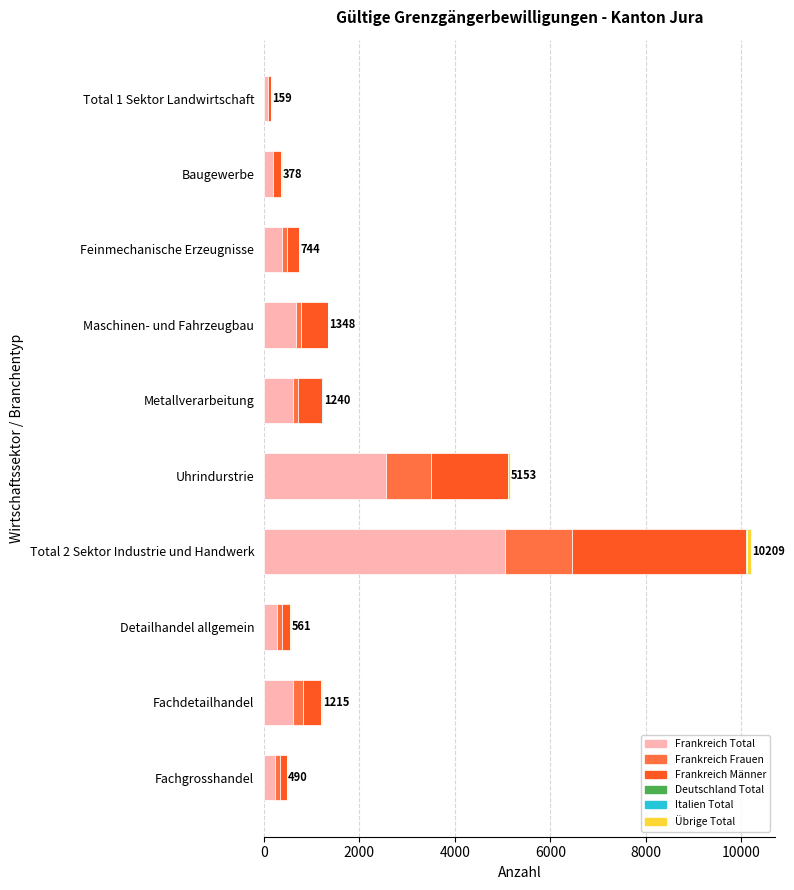

Is it true that Frankreich Total equals 601 at Fachdetailhandel?

True